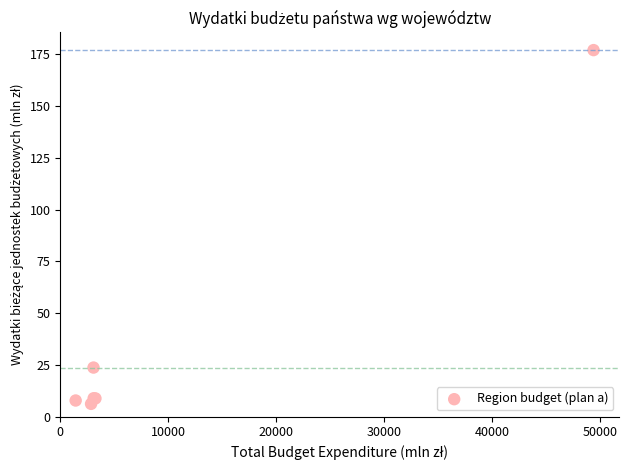

What Y value in the scatter plot is closest to 91?

23.8